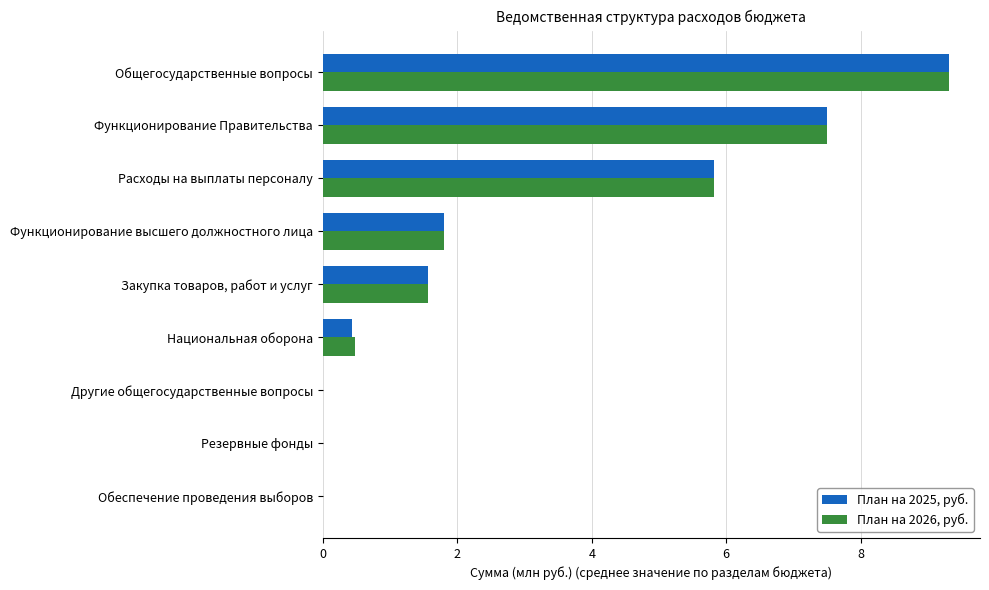

Is the value of План на 2025, руб. at Национальная оборона greater than the value of План на 2026, руб. at Общегосударственные вопросы?

No